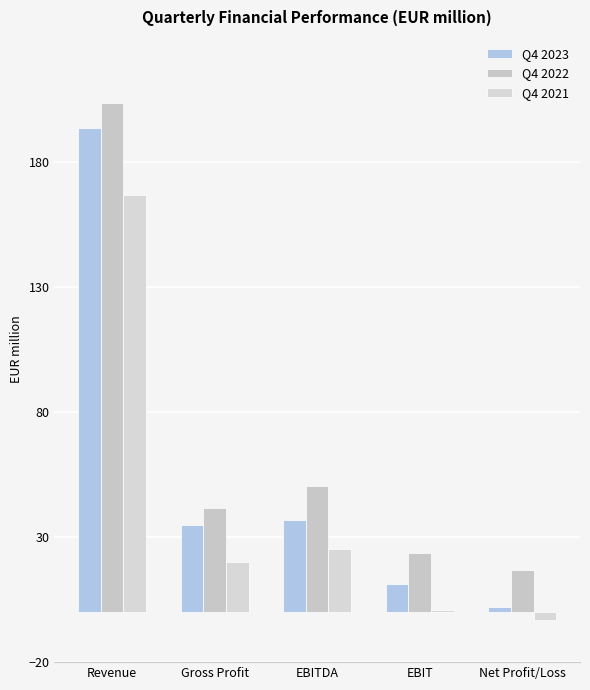

List the series in order of their peak value, highest first.

Q4 2022, Q4 2023, Q4 2021